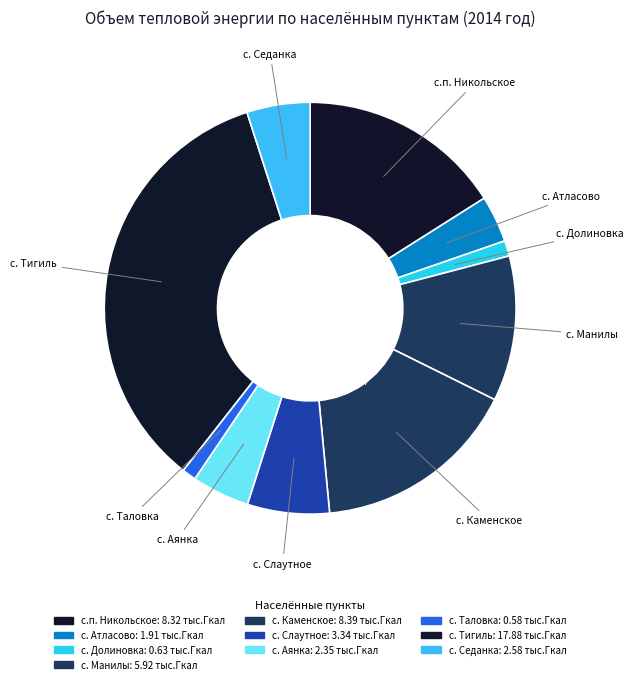

True or false: с. Атласово accounts for 18% of the total.

False